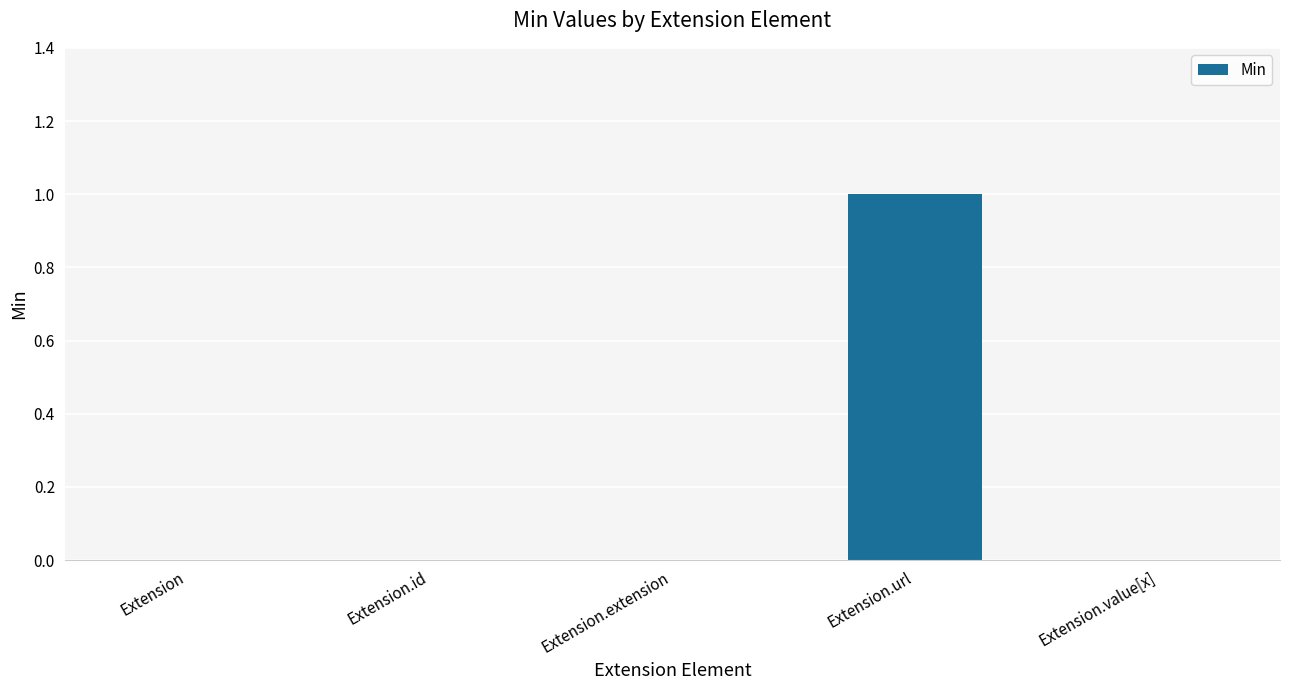

What is the change in value from Extension to Extension.url?

+1